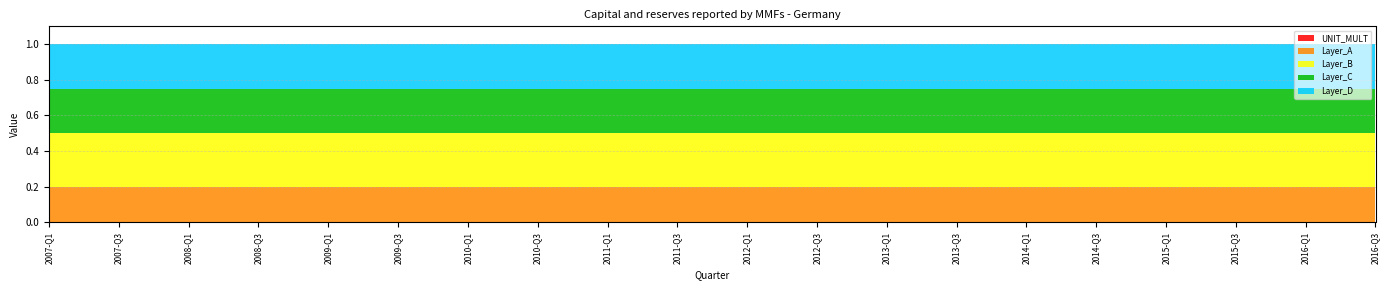

True or false: DECIMALS and UNIT_MULT cross at least once.

False